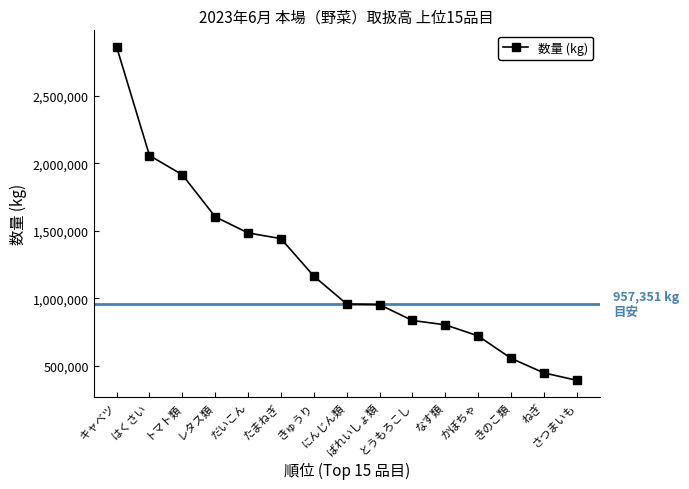

What is the sum of the values at ねぎ and ばれいしょ類?

1398061